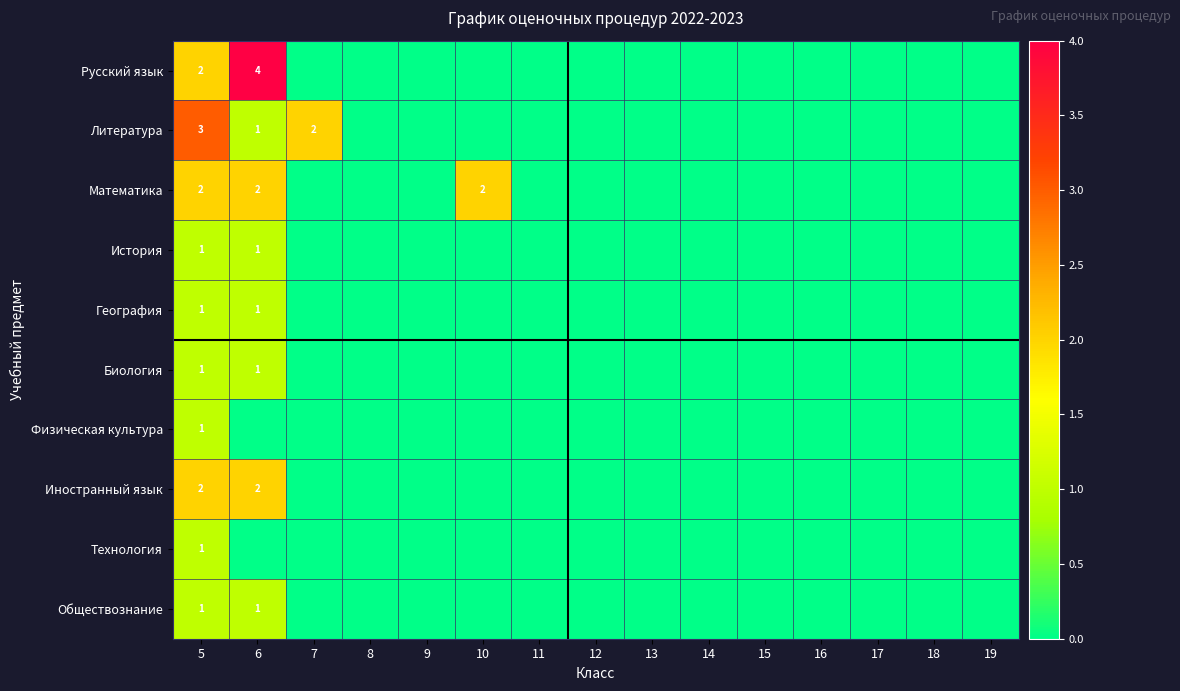

True or false: Математика has a value of 2 at 6.

True